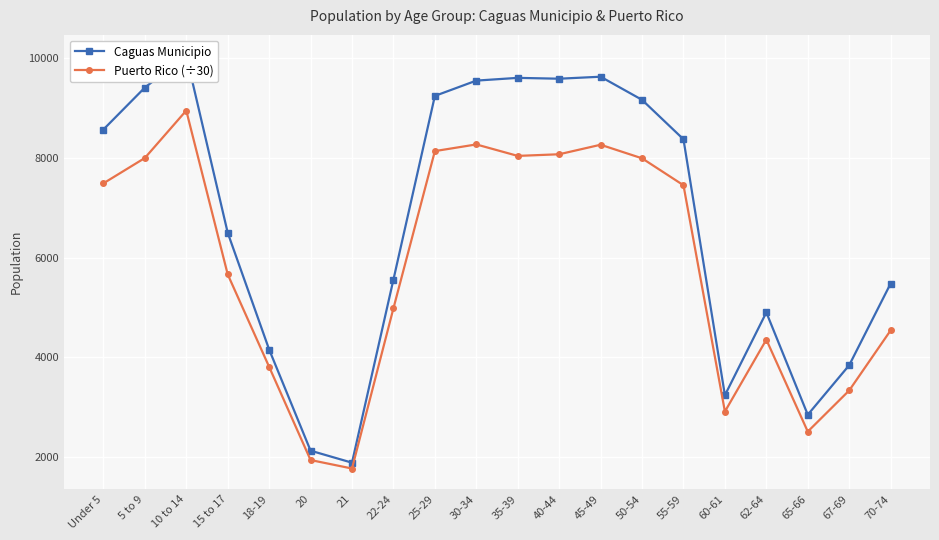

What is the value of the Caguas Municipio point at the 2nd from the left?

9413.0